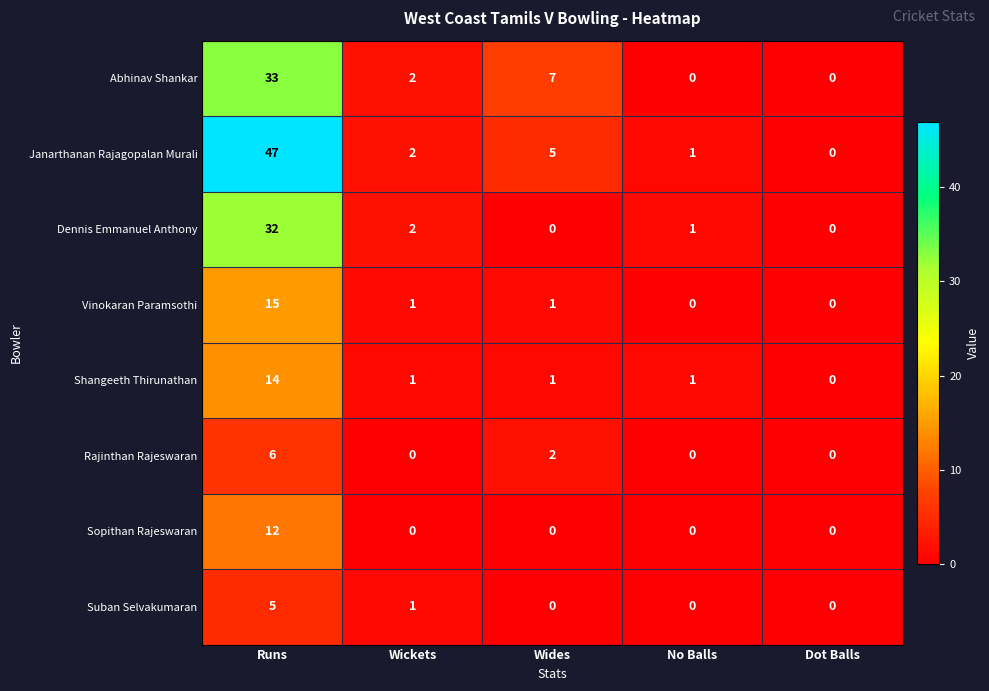

Rank the series by their maximum value, from highest to lowest.

Janarthanan Rajagopalan Murali, Abhinav Shankar, Dennis Emmanuel Anthony, Vinokaran Paramsothi, Shangeeth Thirunathan, Sopithan Rajeswaran, Rajinthan Rajeswaran, Suban Selvakumaran